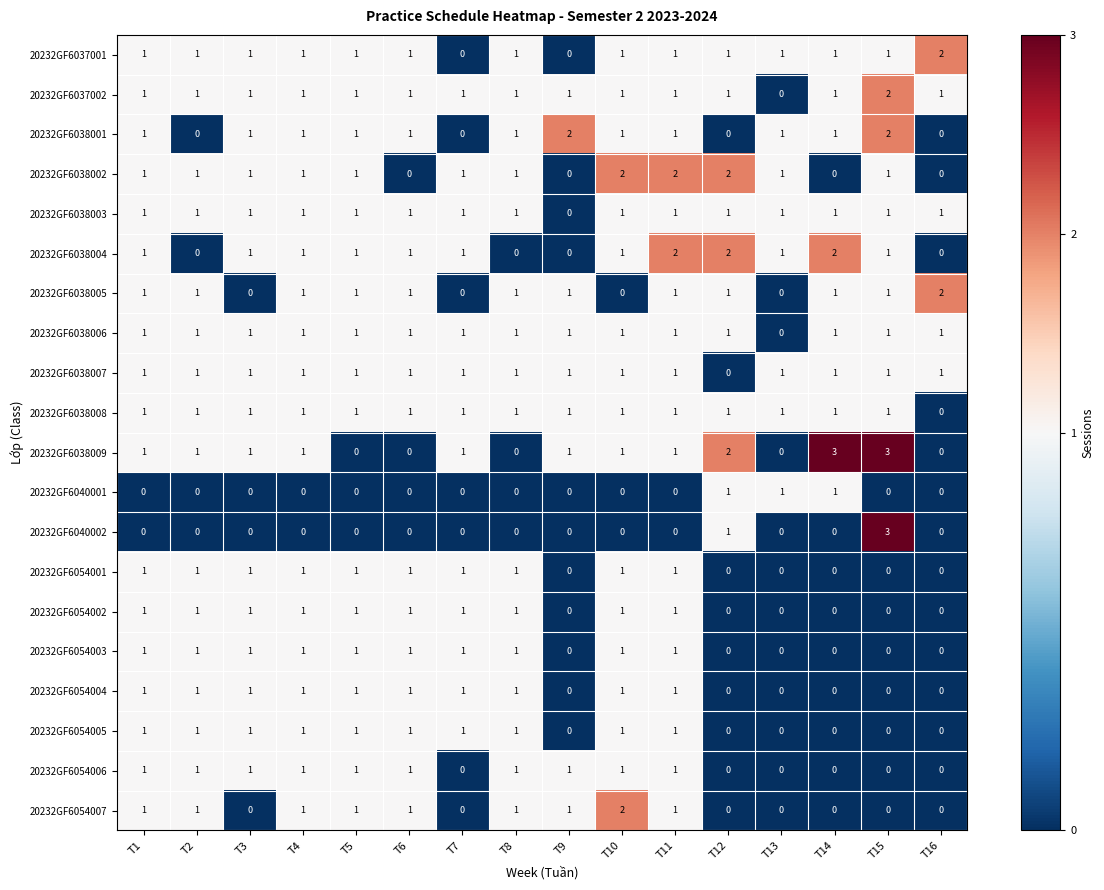

Count the 20232GF6038008 values in the range 1 to 2.

15